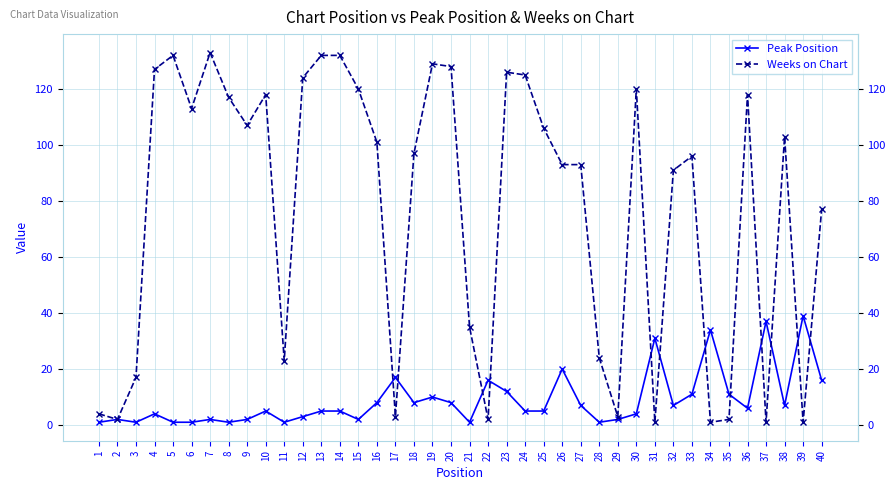

Reading left to right, transcribe all the data shown in this chart.

Peak Position: 1=1	2=2	3=1	4=4	5=1	6=1	7=2	8=1	9=2	10=5	11=1	12=3	13=5	14=5	15=2	16=8	17=17	18=8	19=10	20=8	21=1	22=16	23=12	24=5	25=5	26=20	27=7	28=1	29=2	30=4	31=31	32=7	33=11	34=34	35=11	36=6	37=37	38=7	39=39	40=16
Weeks on Chart: 1=4	2=2	3=17	4=127	5=132	6=113	7=133	8=117	9=107	10=118	11=23	12=124	13=132	14=132	15=120	16=101	17=3	18=97	19=129	20=128	21=35	22=2	23=126	24=125	25=106	26=93	27=93	28=24	29=3	30=120	31=1	32=91	33=96	34=1	35=2	36=118	37=1	38=103	39=1	40=77